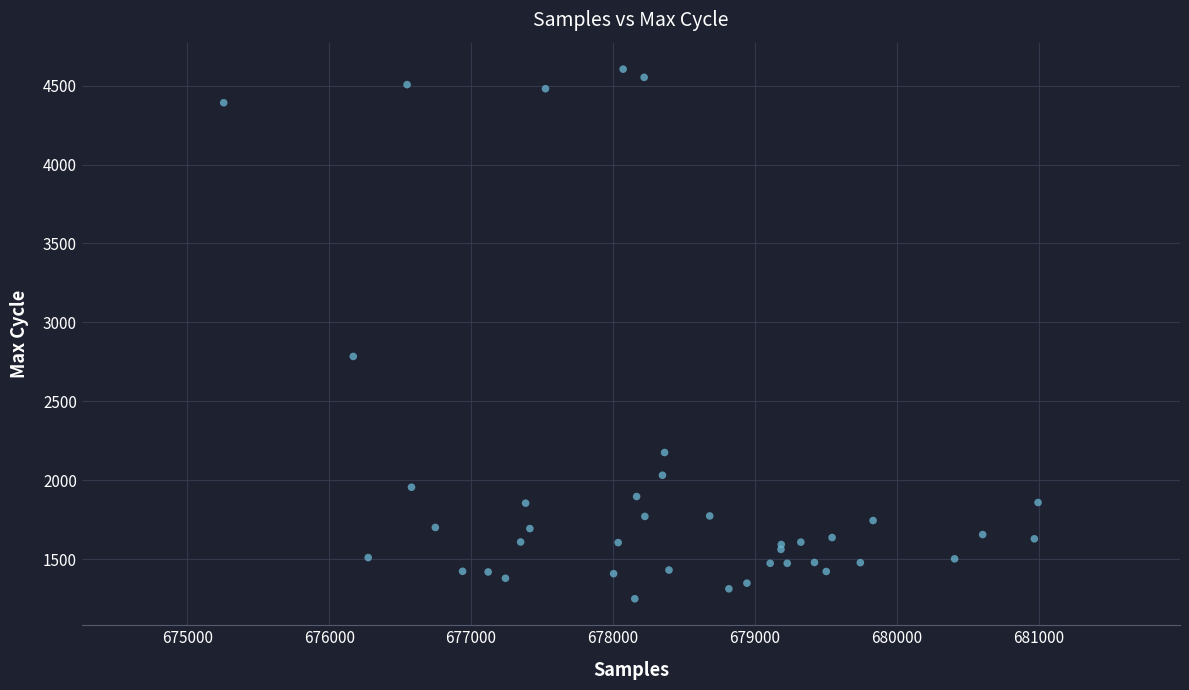

What Y value in the scatter plot is closest to 2926?

2784